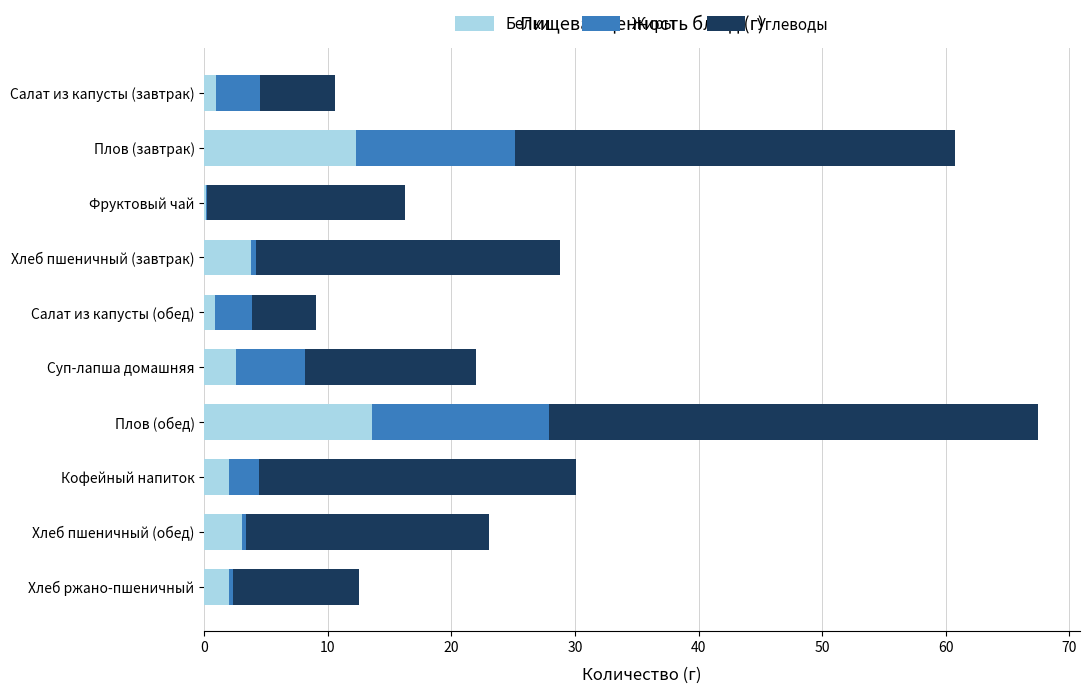

At which category is the sum across all series the highest?

Плов (обед)